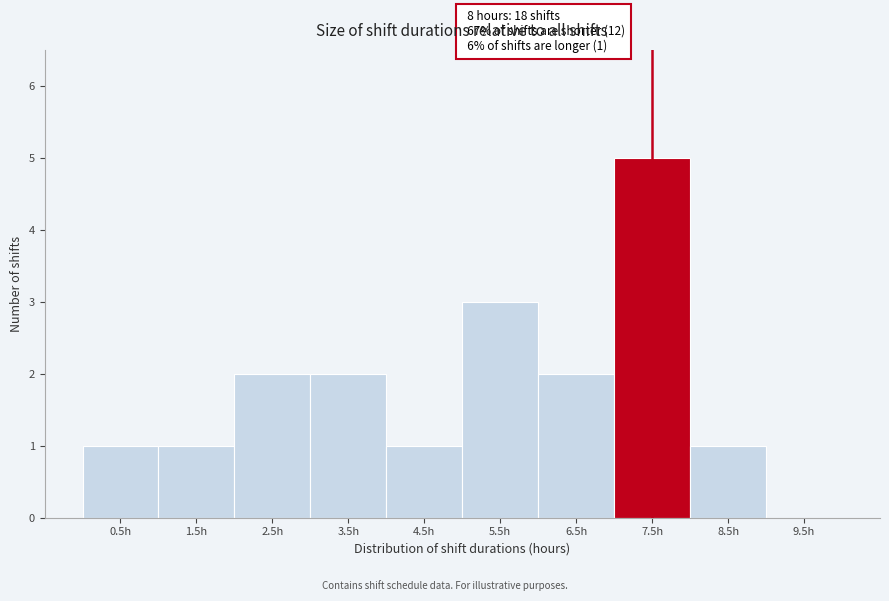

Reading right to left, what are all the values shown in this chart?

9.5h=0	8.5h=1	7.5h=5	6.5h=2	5.5h=3	4.5h=1	3.5h=2	2.5h=2	1.5h=1	0.5h=1